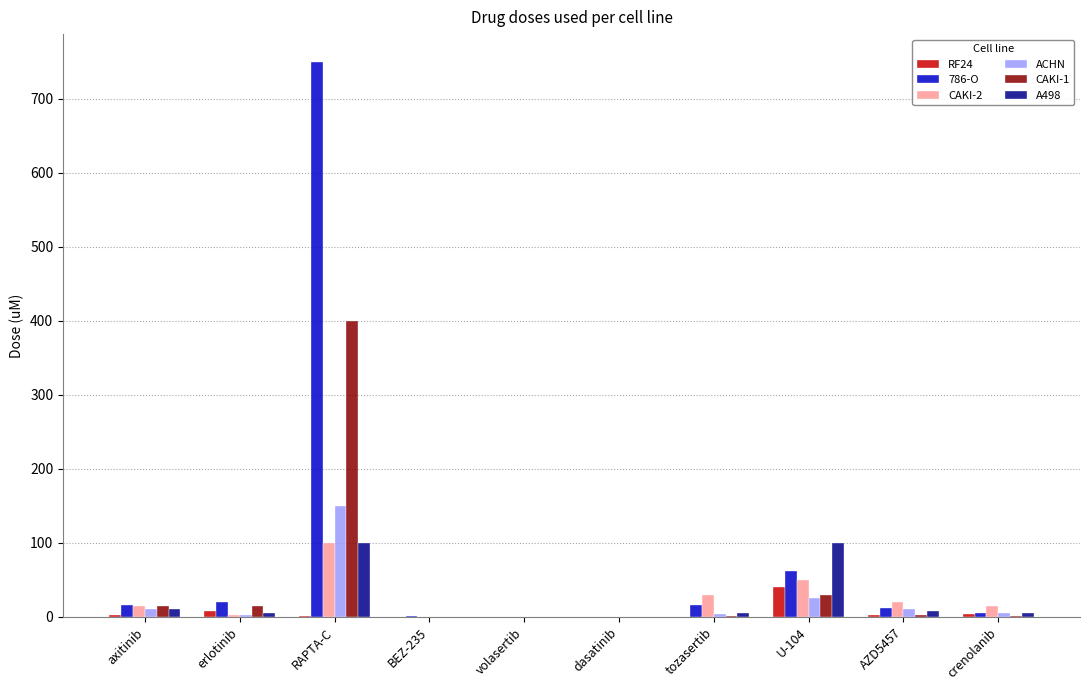

Is it true that CAKI-1 equals 30.0 at U-104?

True